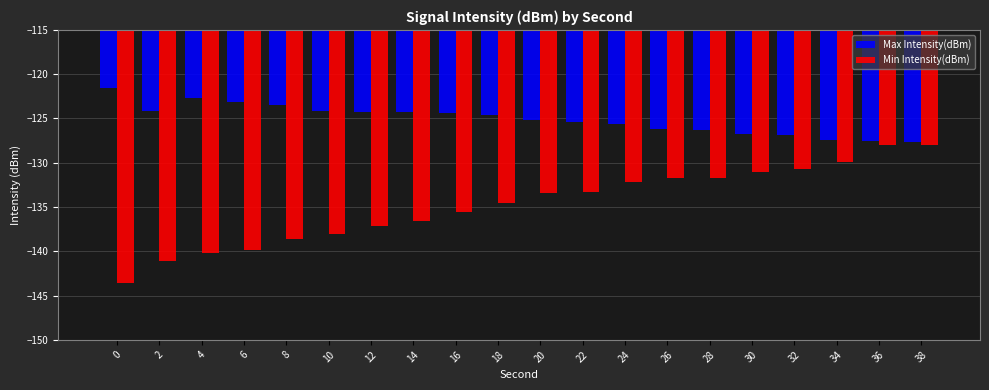

What is the difference between the maximum and minimum values in the Max Intensity(dBm) series?

6.1